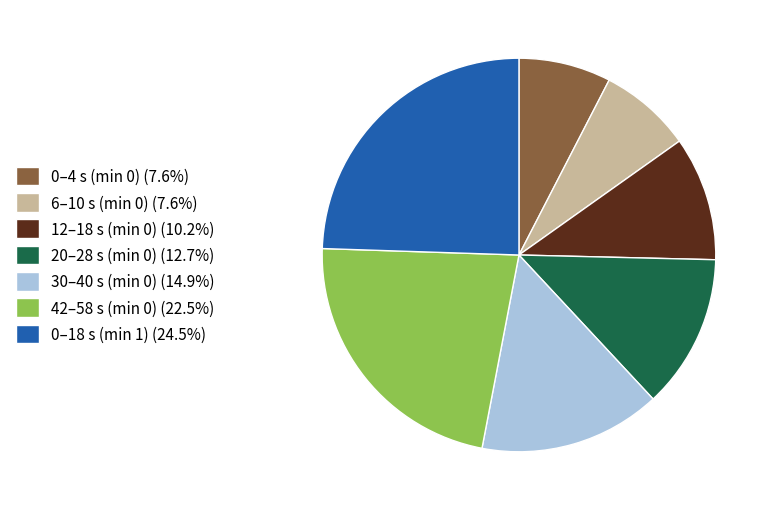

How many slices are in this pie chart?

7